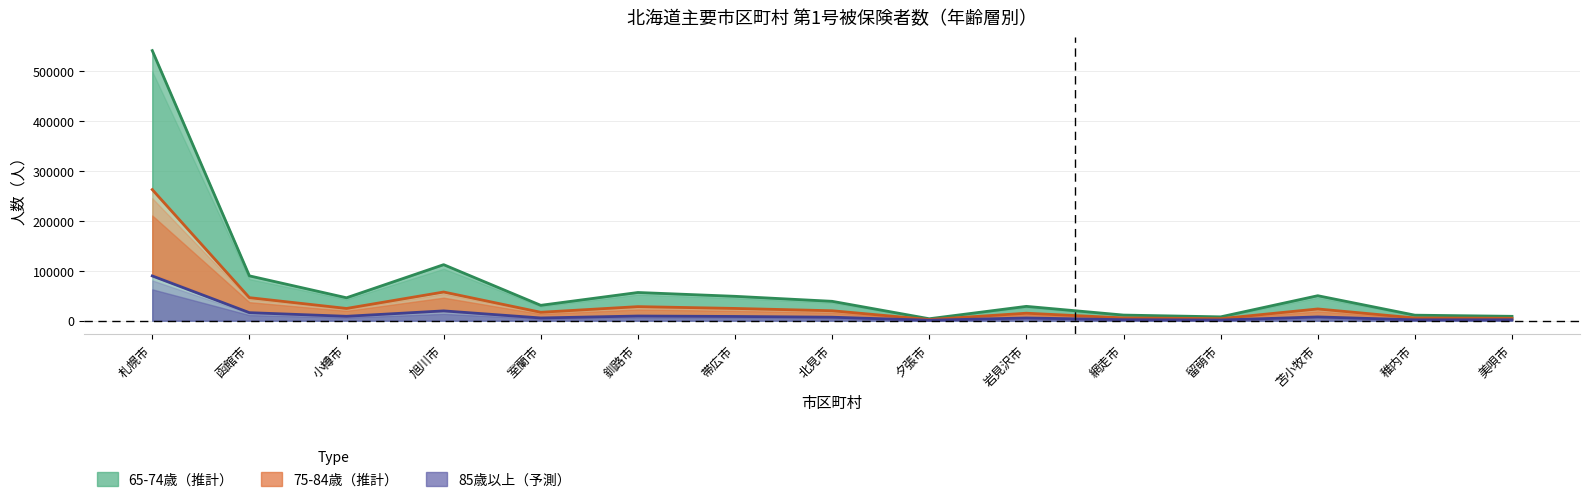

The value of 85歳以上 at 苫小牧市 is 1907. True or false?

False